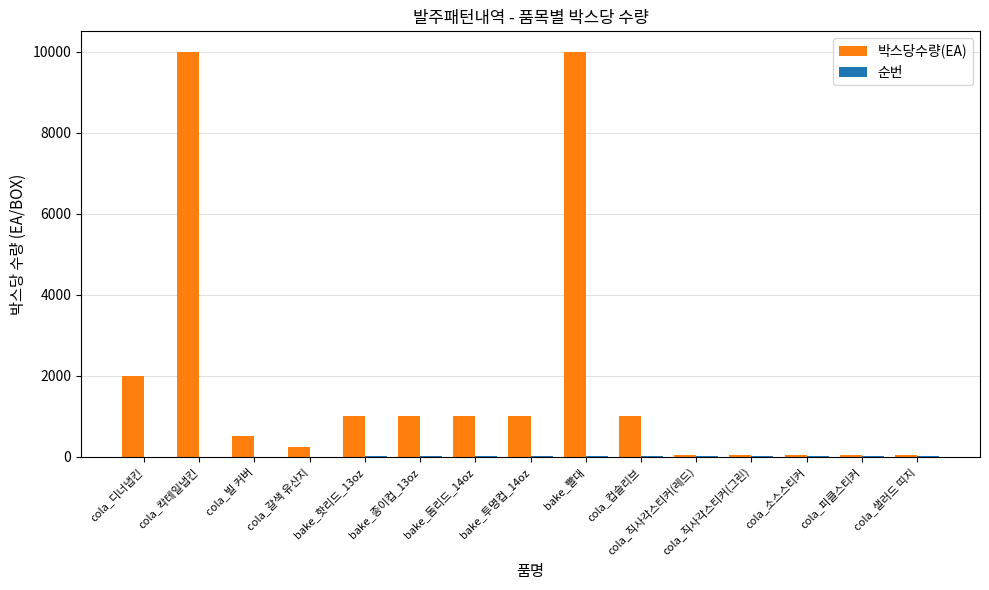

At which label is 박스당수량(EA) closest to 5025?

cola_디너냅킨